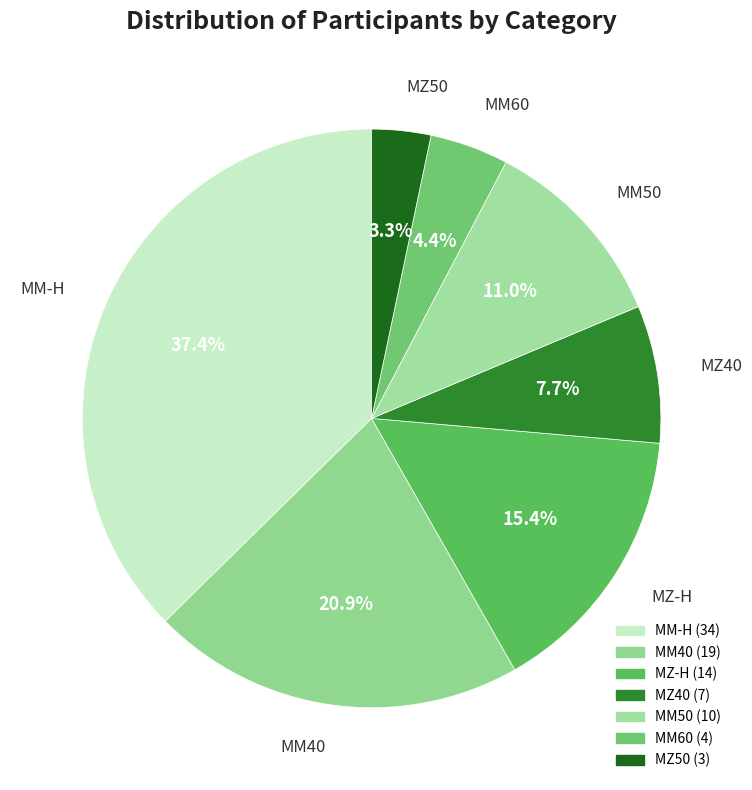

The MM-H slice represents 37% of the pie. True or false?

True